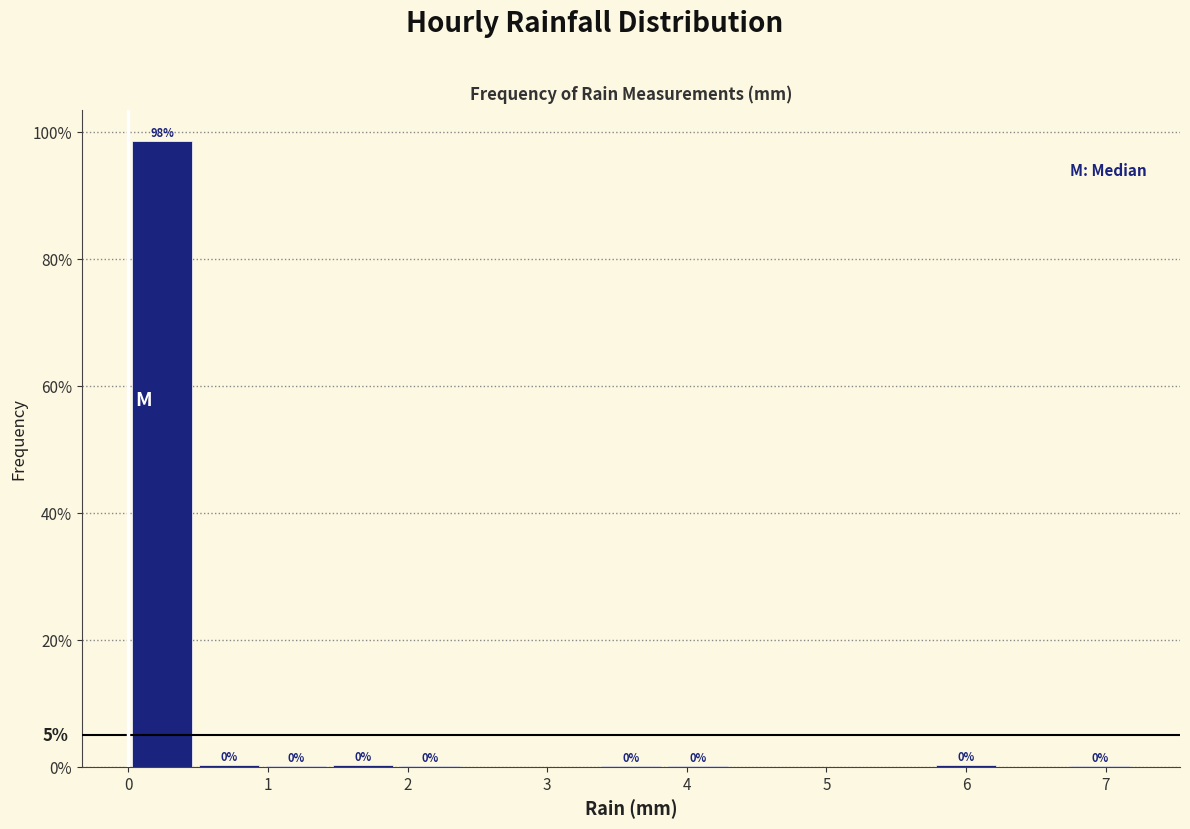

Which range on the x-axis has the tallest bar?

0.00 to 0.48